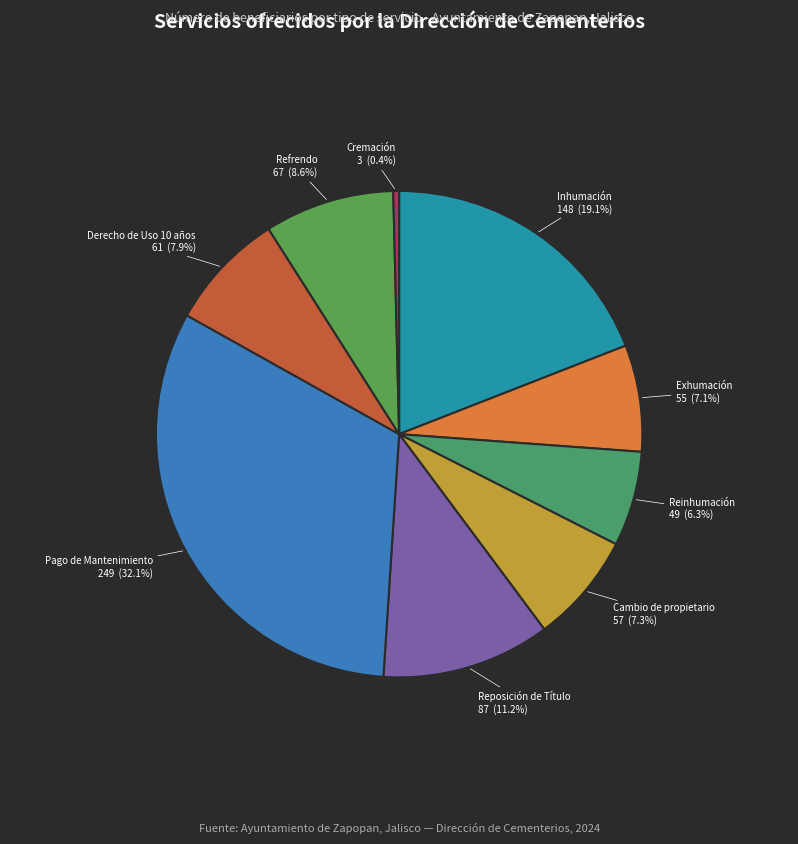

How many slices are in this pie chart?

9